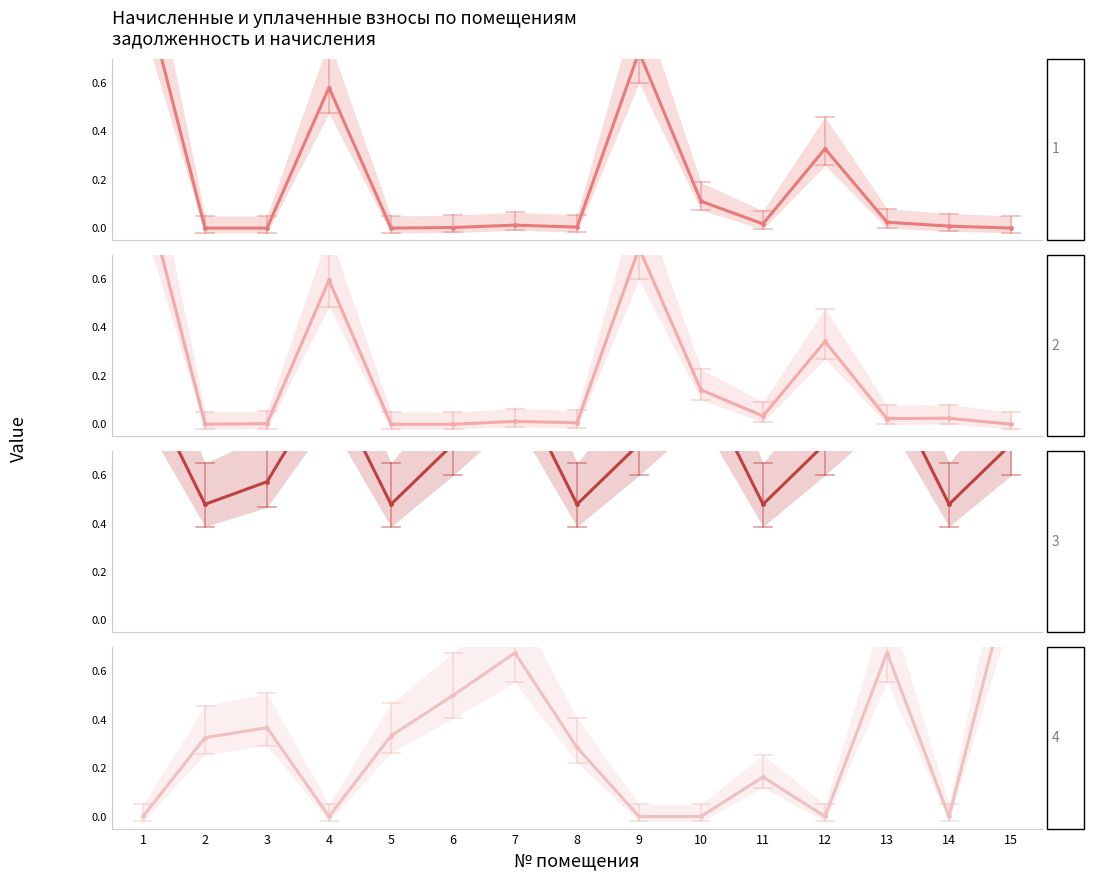

Where is начислено (col_3) nearest to the value 0?

2